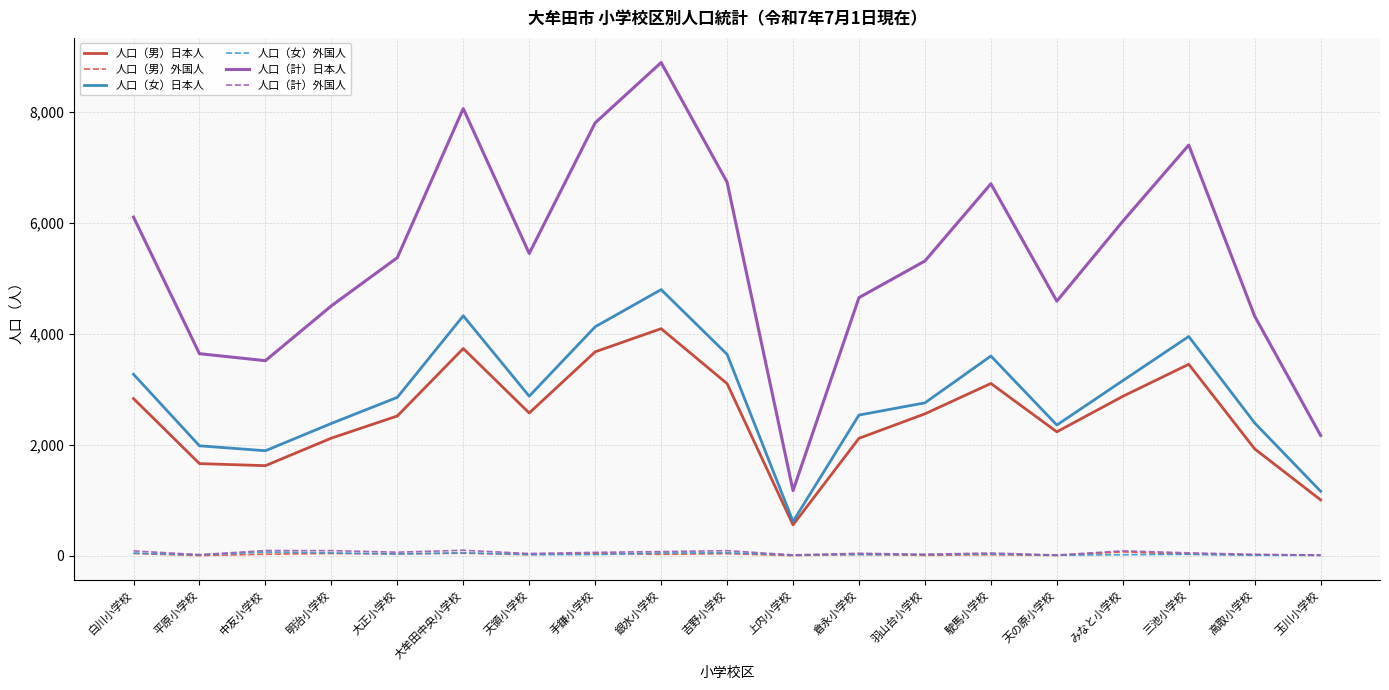

Between 倉永小学校 and 駛馬小学校, which series saw the biggest shift?

人口（計）日本人